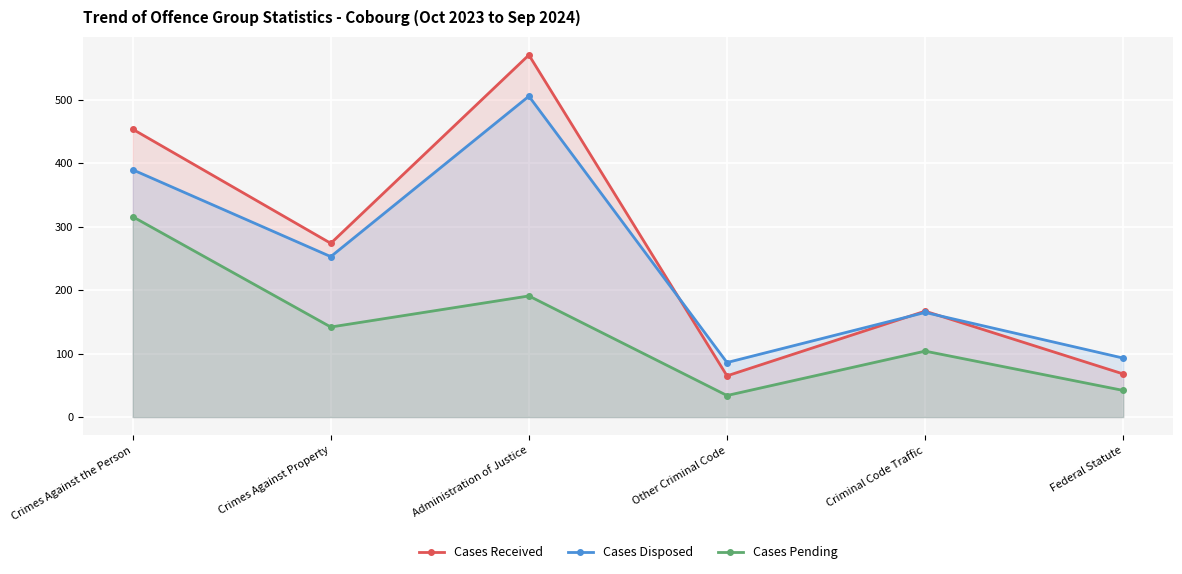

How many lines are shown in the chart?

3